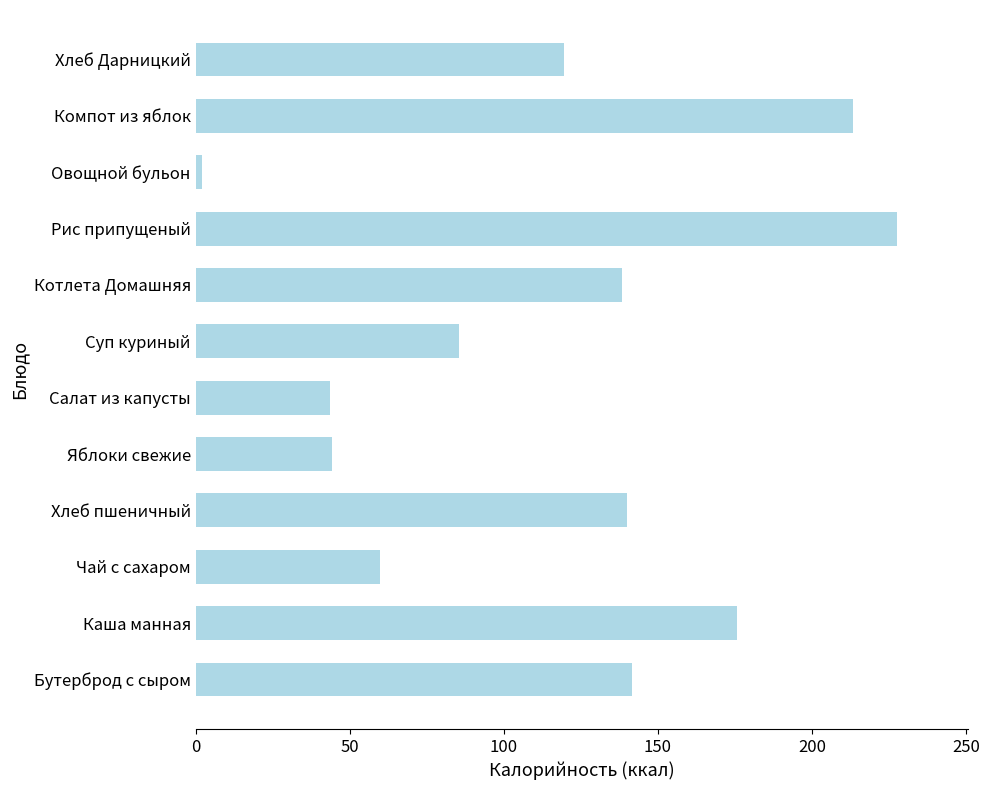

What is the change in value from Суп куриный to Хлеб Дарницкий?

+33.8